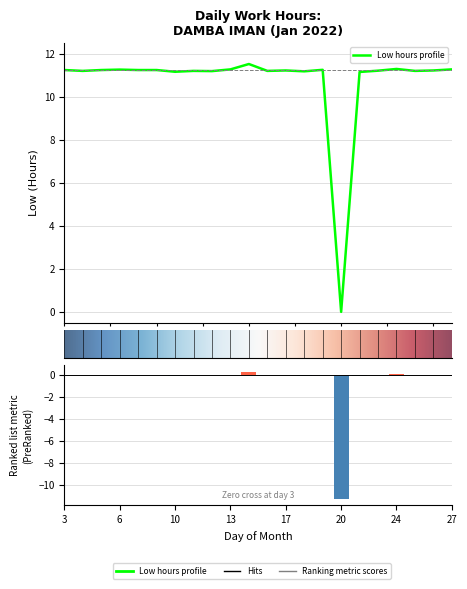

Where does the data first go above 11?

3